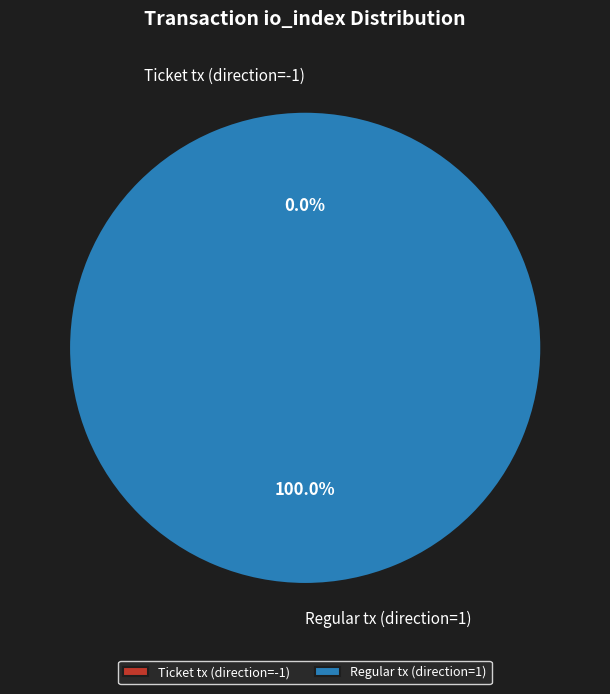

How many slices are in this pie chart?

2